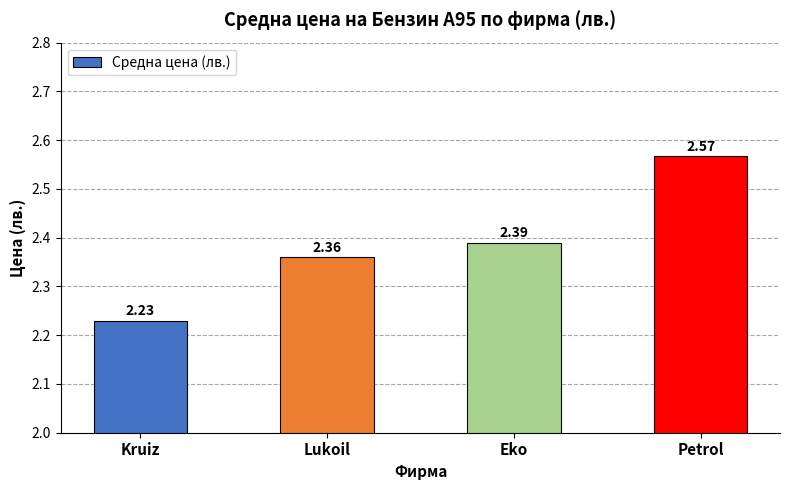

At which category does the chart reach its minimum across all series?

Kruiz